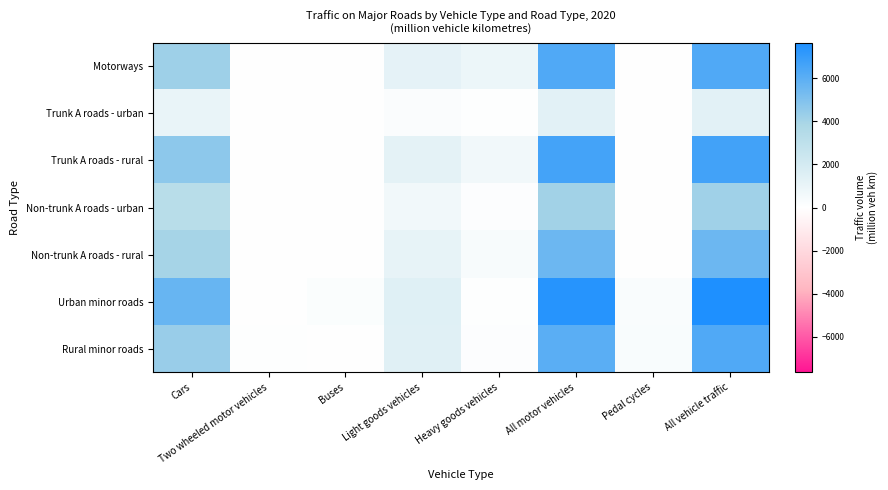

Which has a higher value, All motor vehicles or Cars?

All motor vehicles